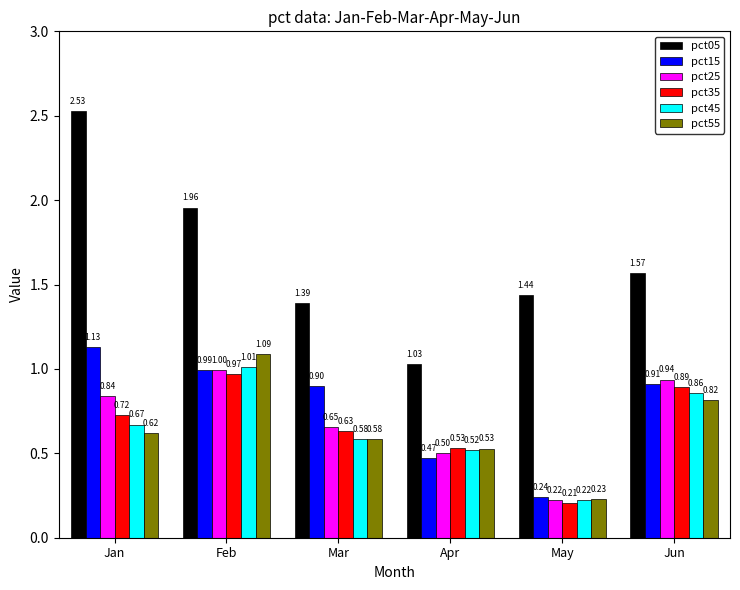

Between Feb and Jun, which series saw the biggest shift?

pct05